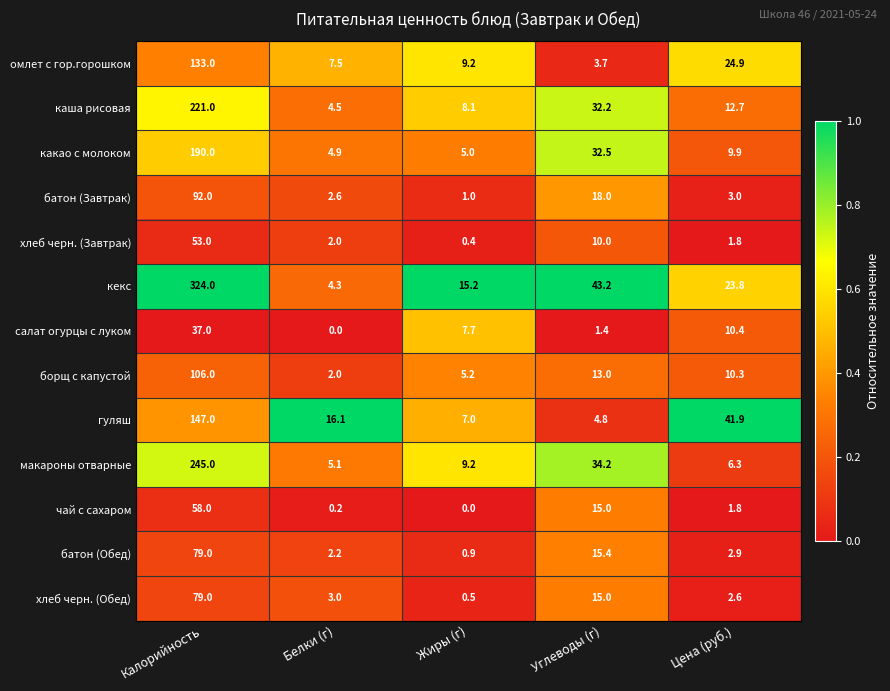

How many series are shown in this chart?

13